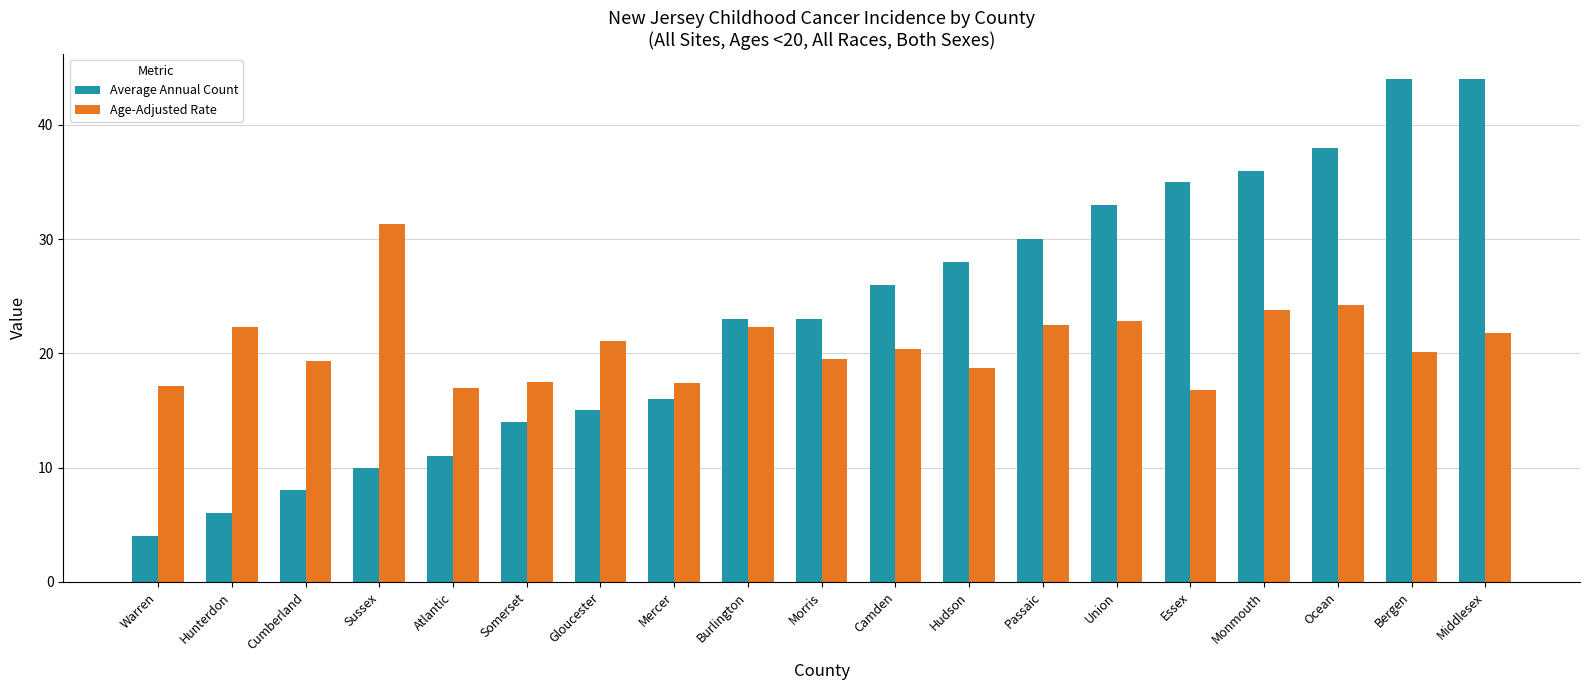

Which series has the largest total across all categories?

Average Annual Count